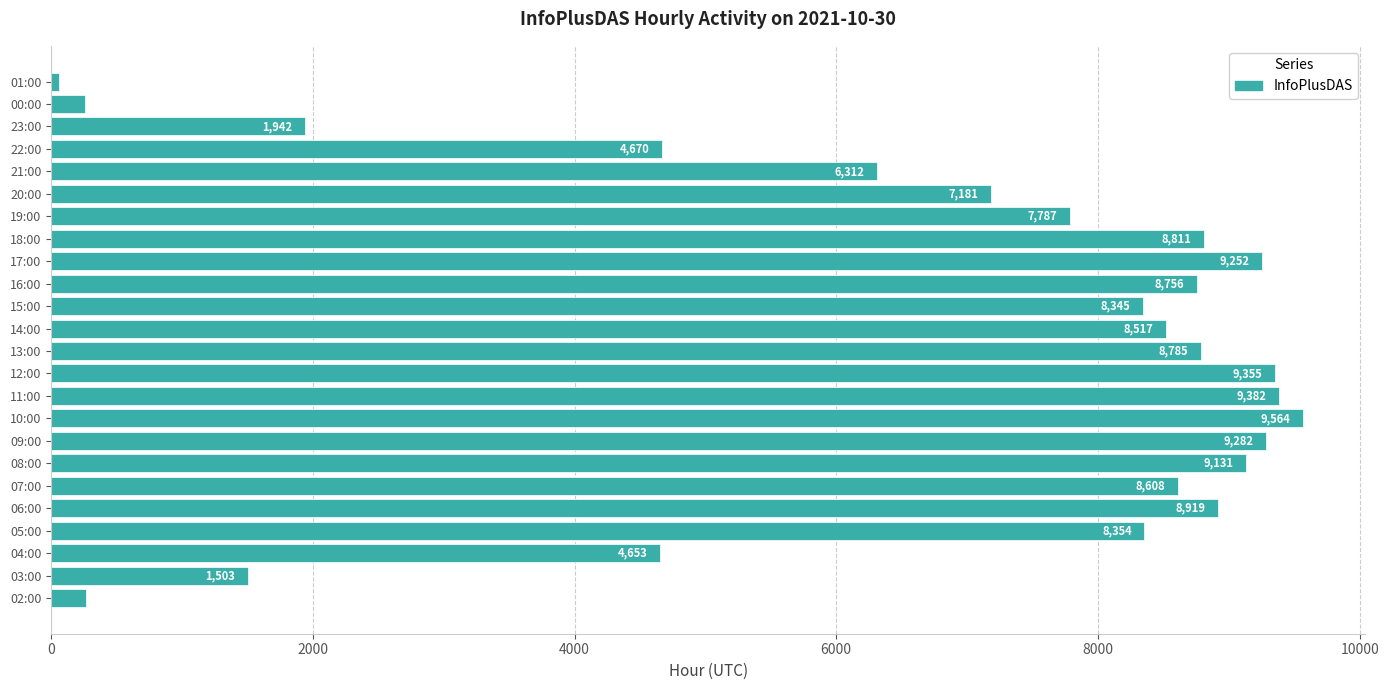

What is the change in value from 11:00 to 19:00?

-1595